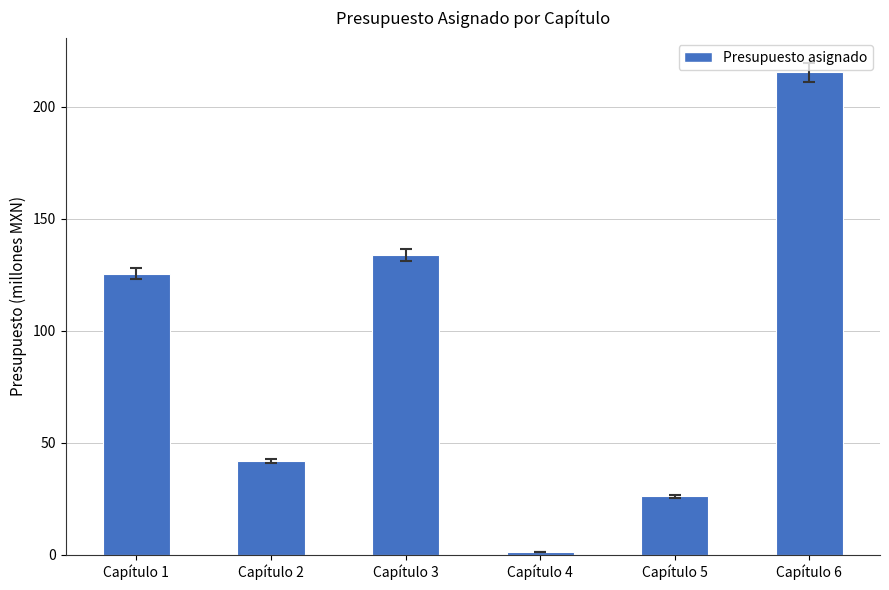

How many data points does each series have?

6